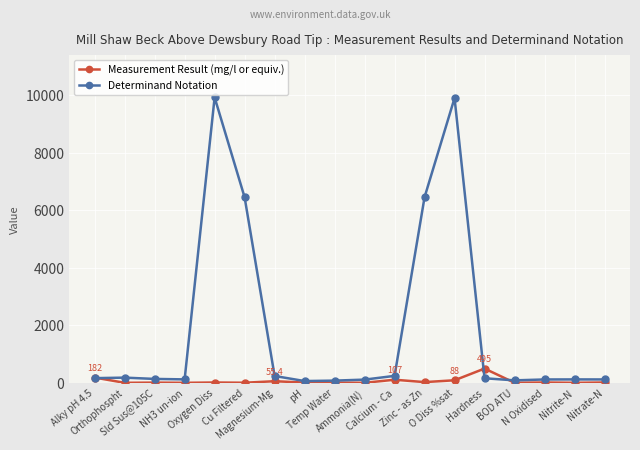

List the series in order of their peak value, highest first.

Determinand Notation, Measurement Result (mg/l or equiv.)